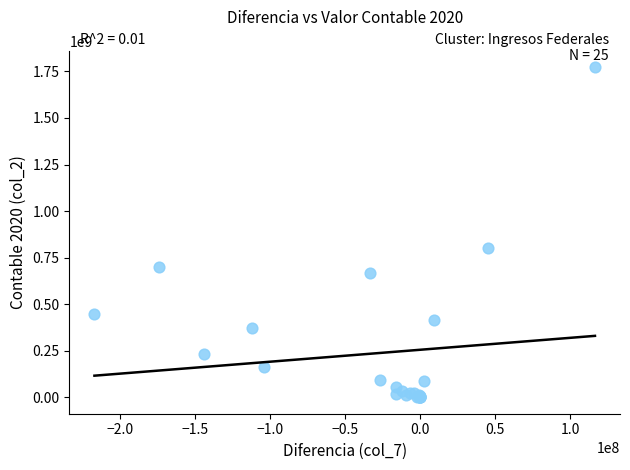

What Y value in the scatter plot is closest to 886216336?

799404508.0